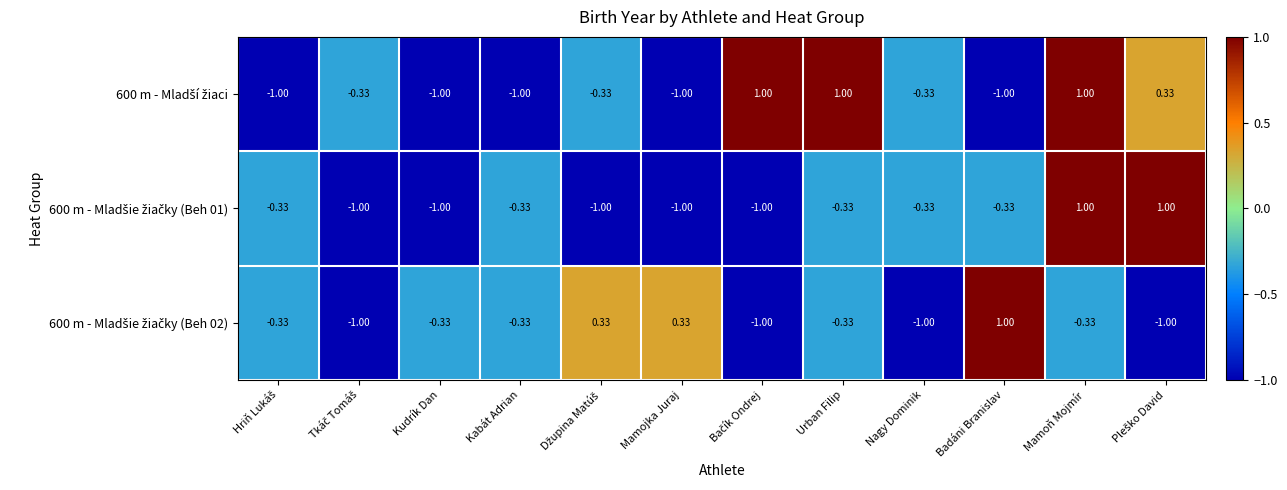

At which category is the sum across all series the highest?

Mamoň Mojmír